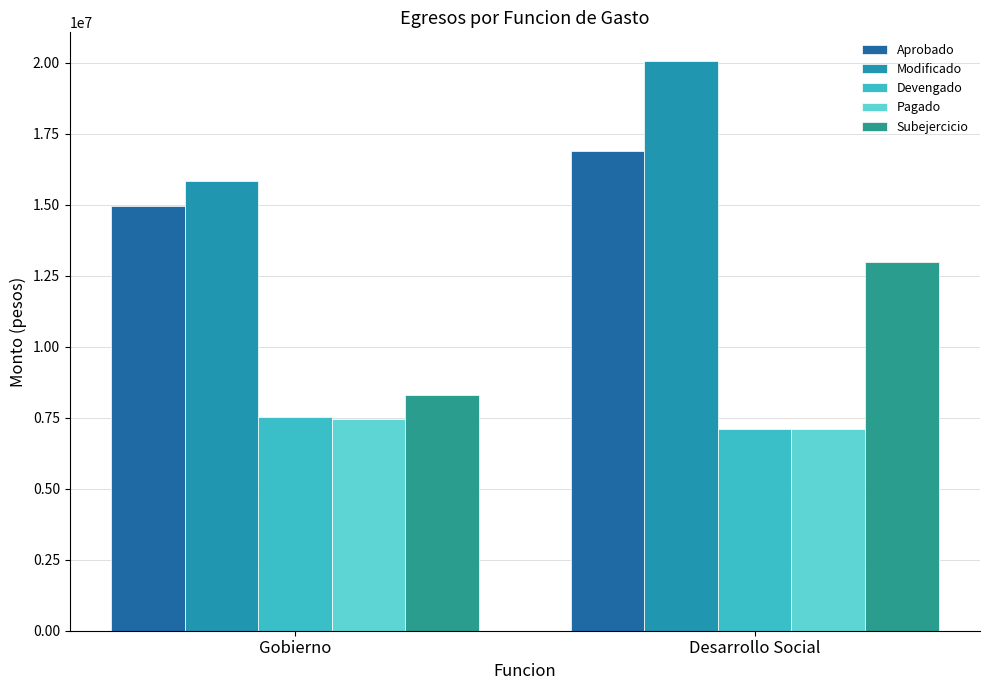

At which label does Subejercicio reach its minimum?

Gobierno